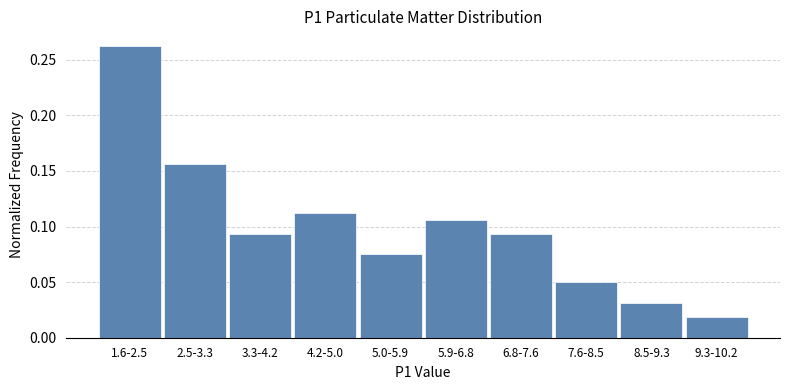

Which has a higher value, 7.6-8.5 or 2.5-3.3?

2.5-3.3